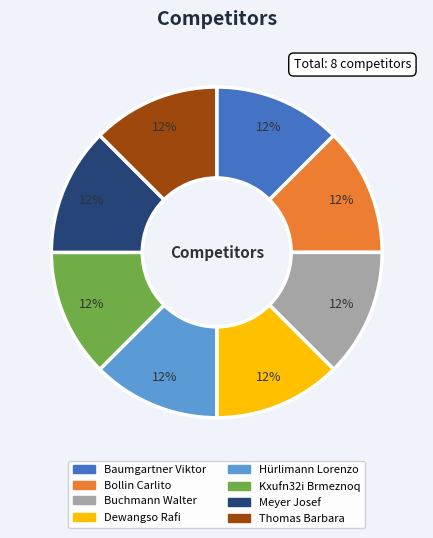

How many segments does this pie chart have?

8